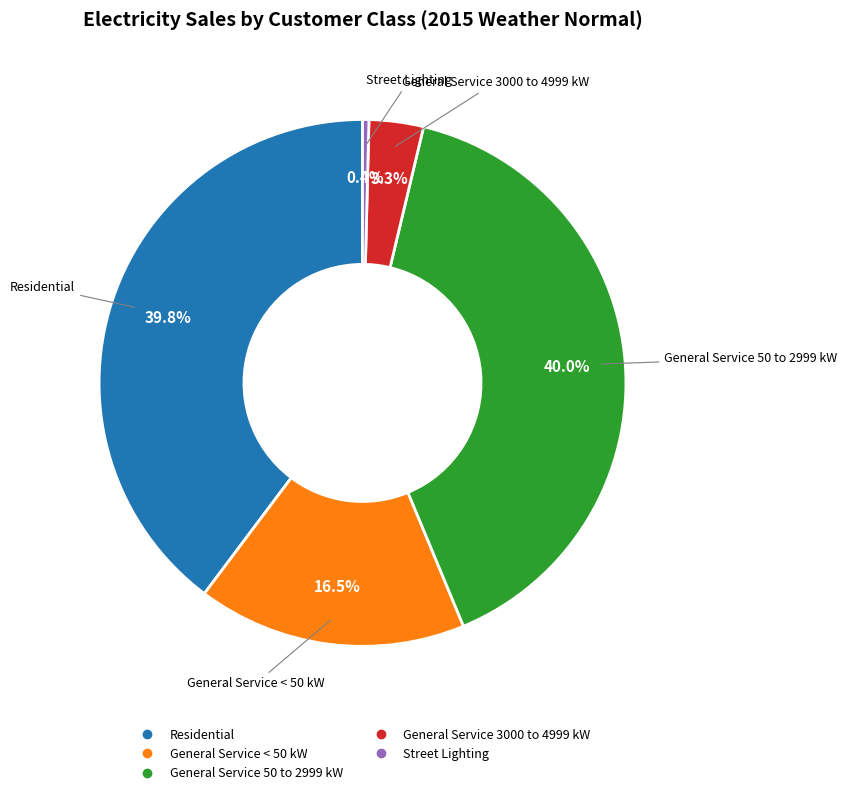

What is the ratio of the value at General Service < 50 kW to the value at Residential?

0.4